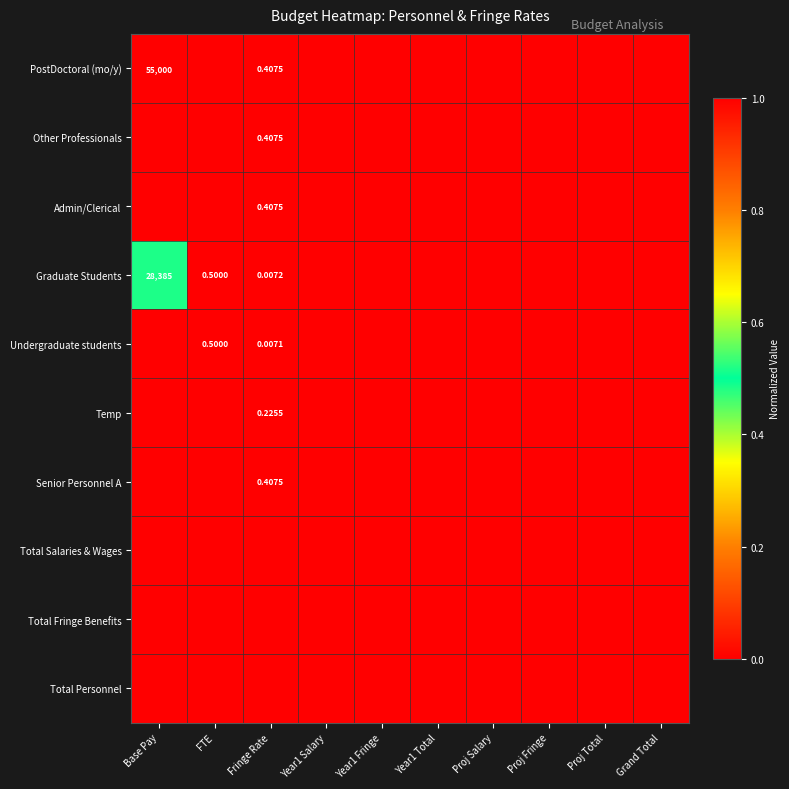

Rank the categories by Senior Personnel A value from highest to lowest.

Fringe Rate, Base Pay, FTE, Year1 Salary, Year1 Fringe, Year1 Total, Proj Salary, Proj Fringe, Proj Total, Grand Total